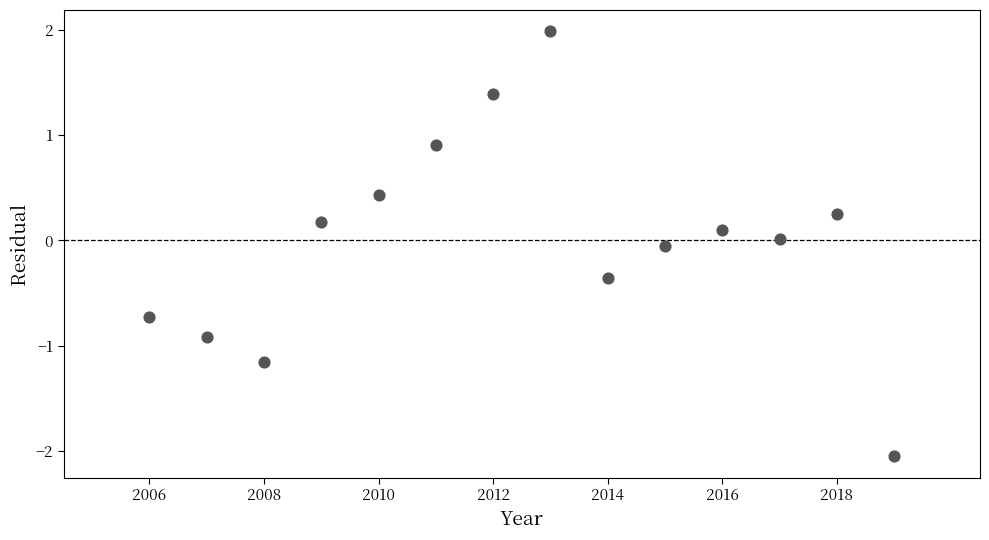

What is the range of Y values (max minus min)?

4.0